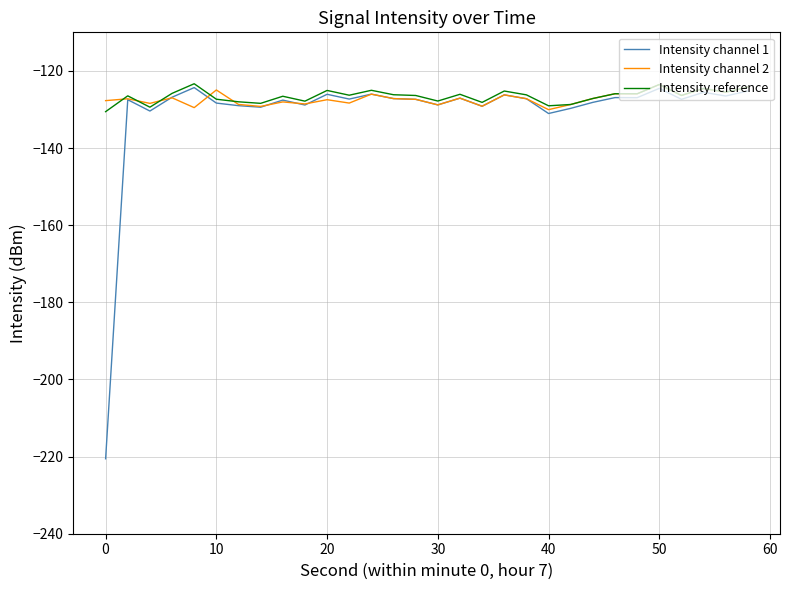

What is the sum of all Intensity reference values?

-3797.1